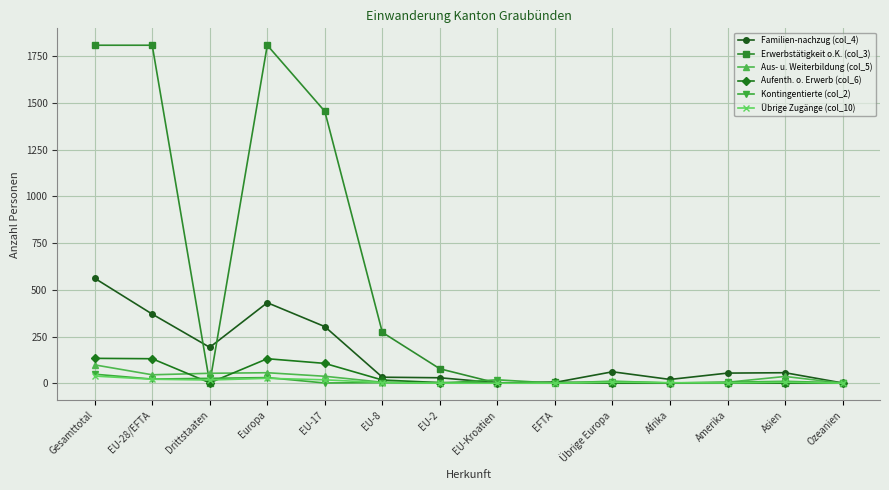

What is the maximum value shown in the chart?

1810